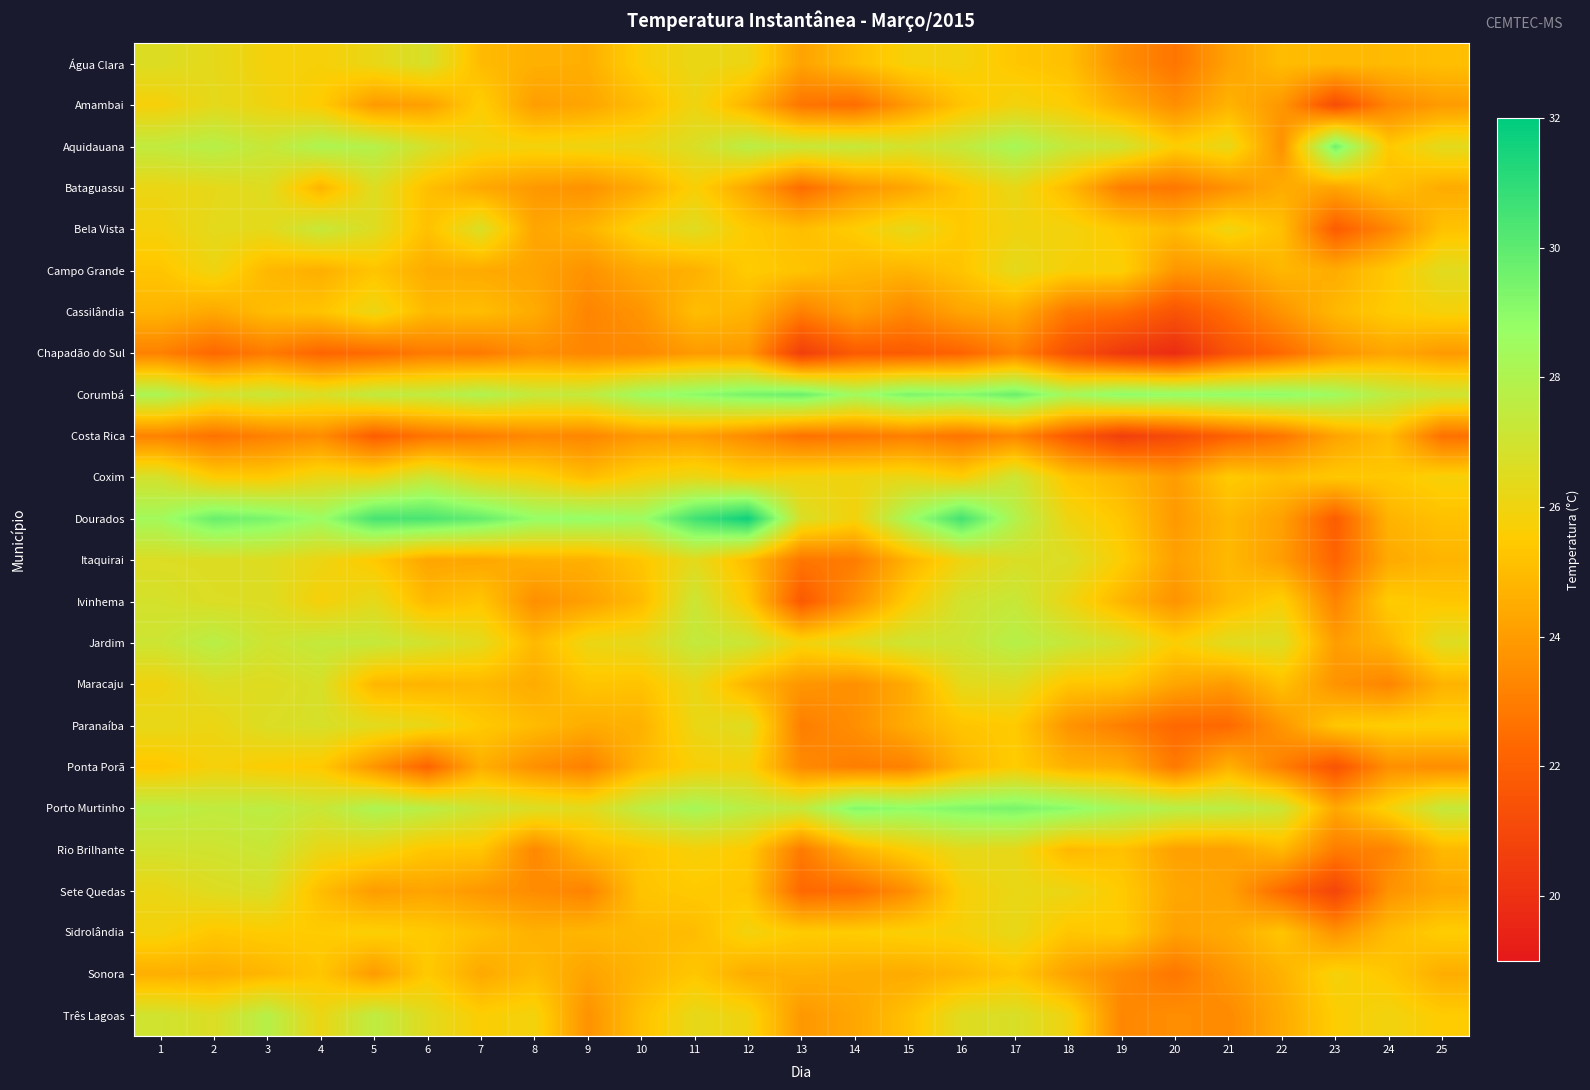

Which series has the widest spread of values?

Dourados